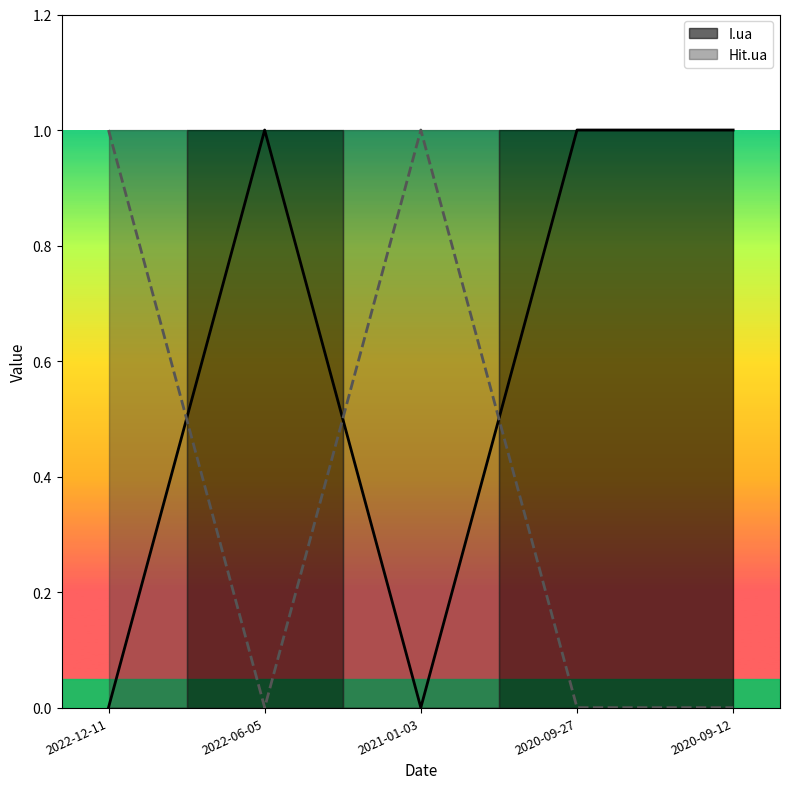

What is the difference between the maximum and second lowest values in the Hit.ua series?

1